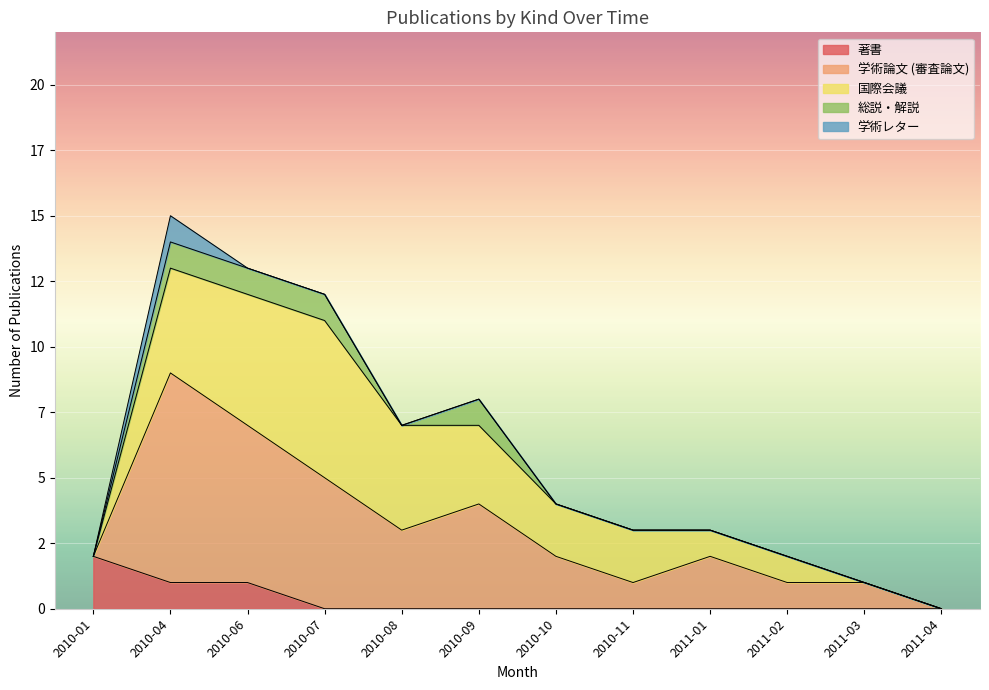

How many data points does each series have?

12